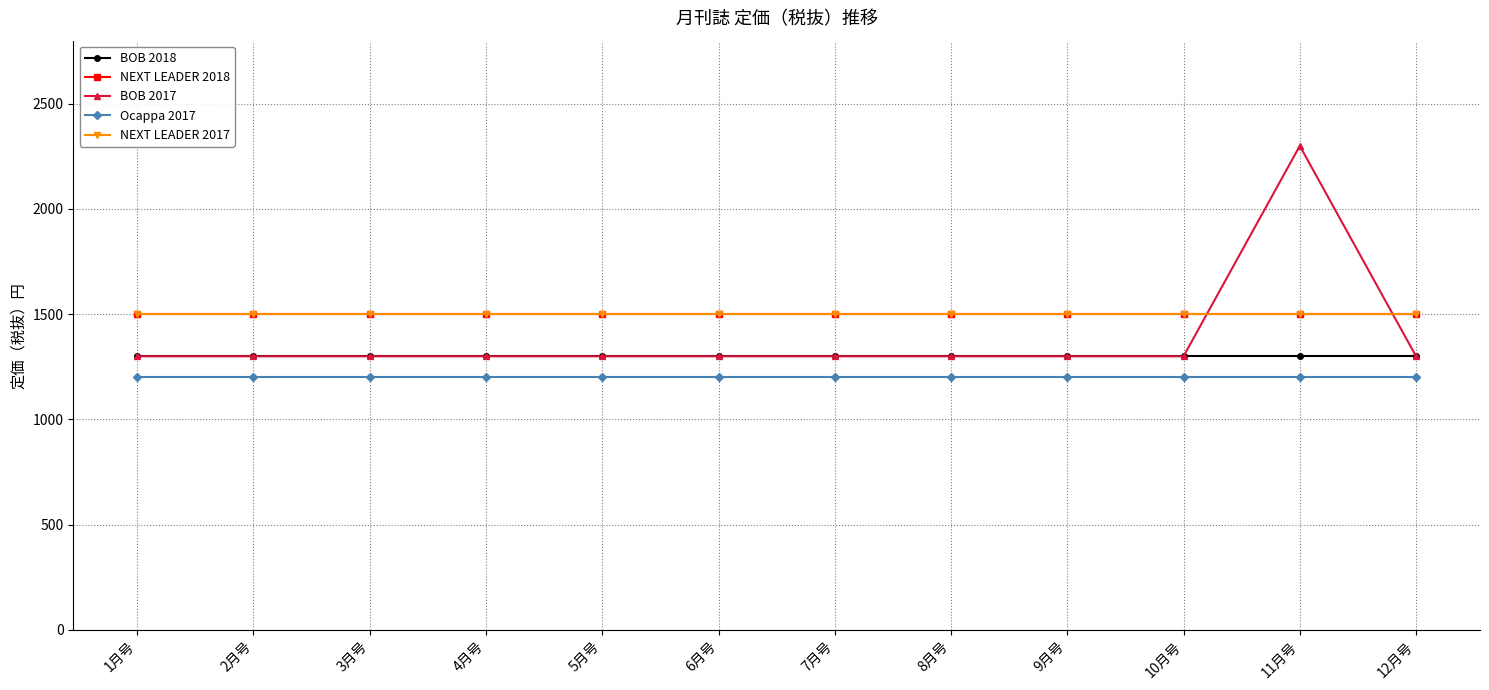

Is the value of NEXT LEADER 2017 at 6月号 greater than the value of BOB 2017 at 5月号?

Yes